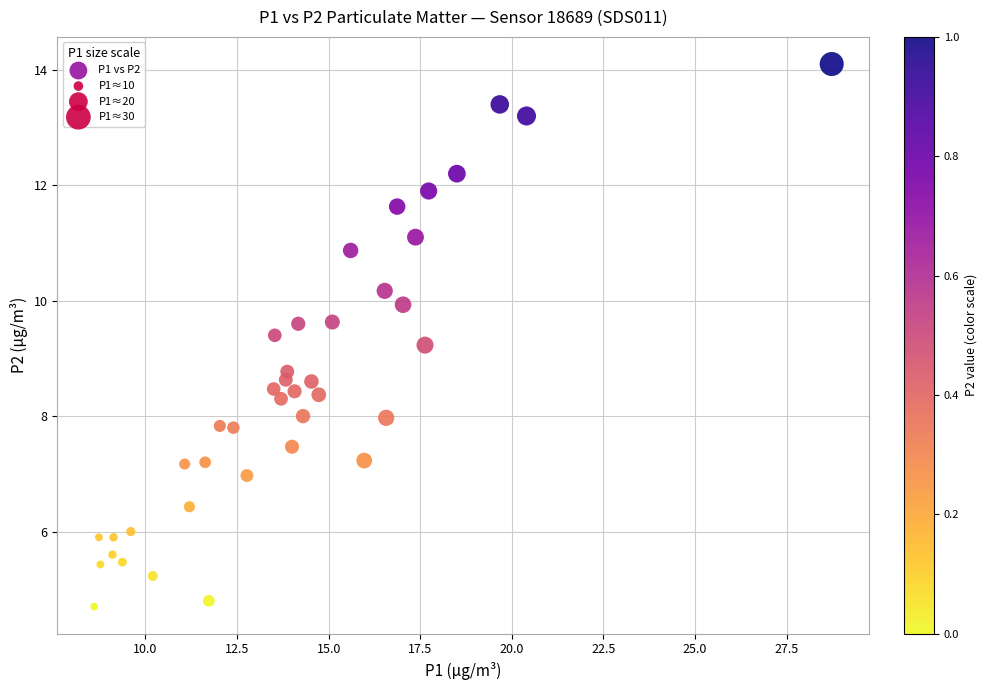

What is the range of Y values (max minus min)?

9.4